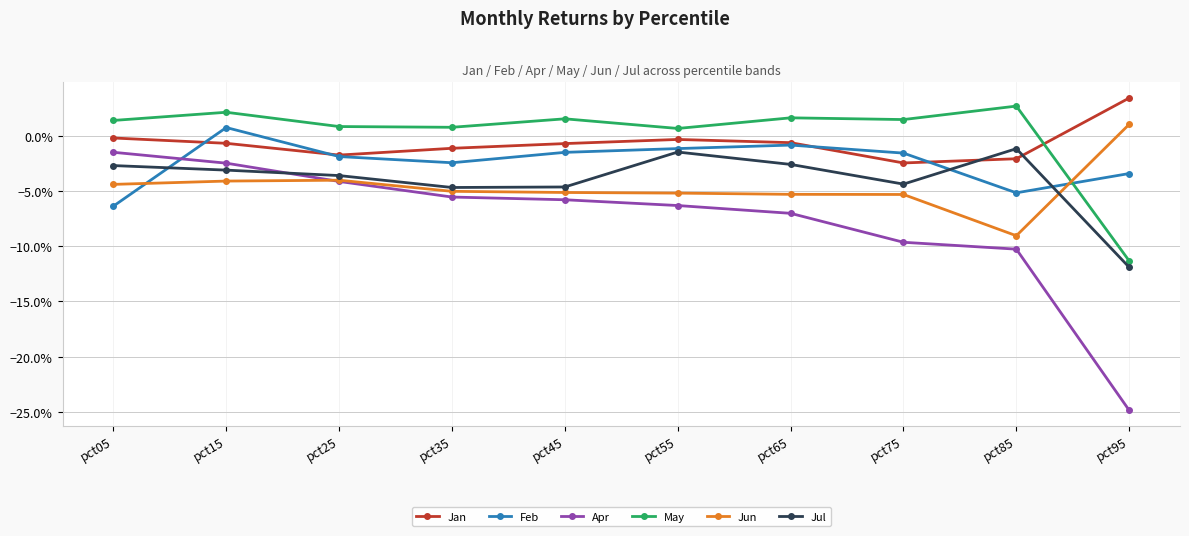

Is this an area chart (filled region under the line)?

No